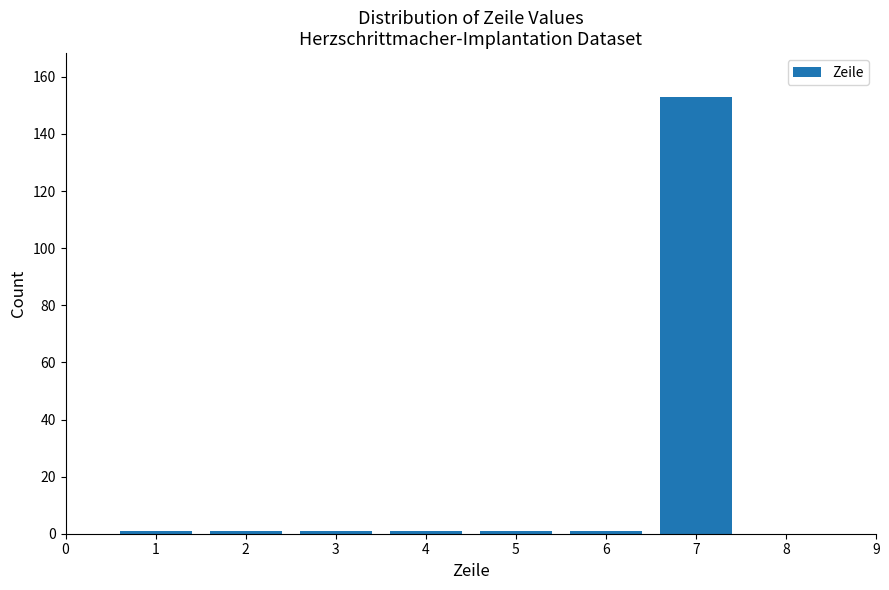

Reading left to right, list all the values displayed in this chart.

1=1	2=1	3=1	4=1	5=1	6=1	7=153	8=0